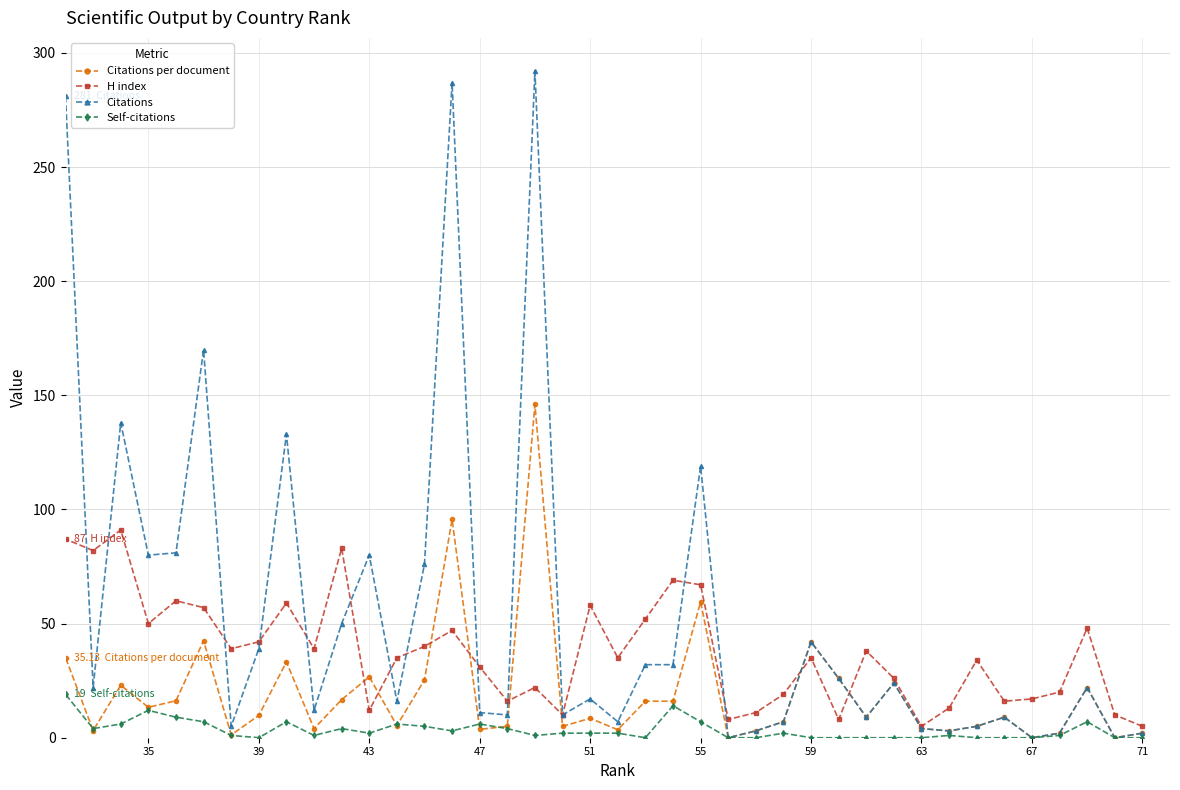

What is the maximum value for H index?

91.0